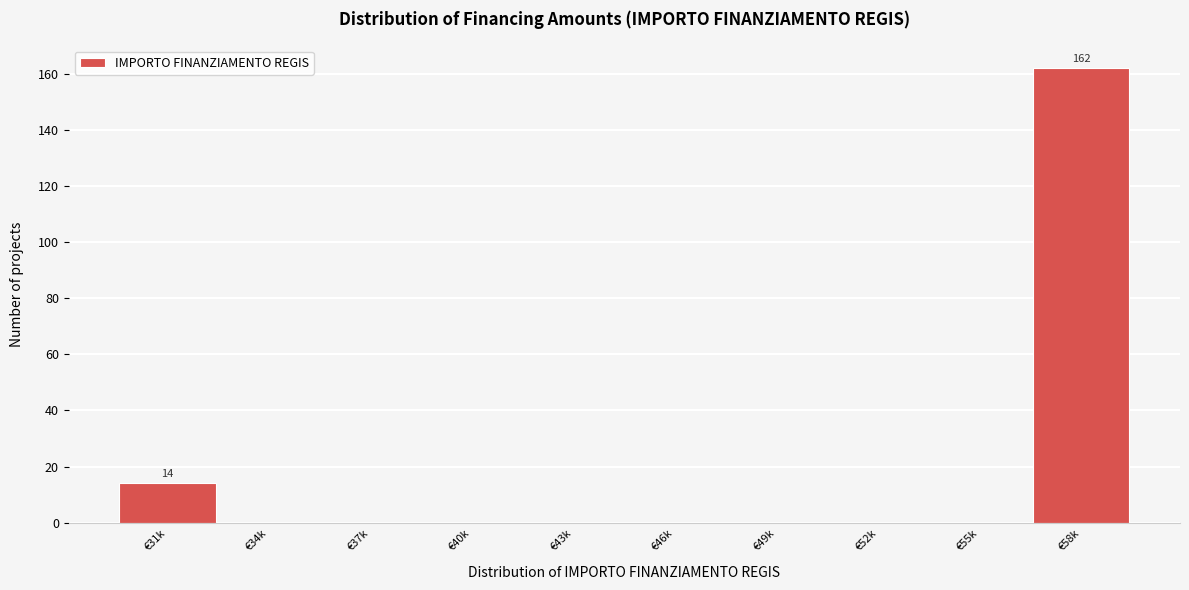

Reading right to left, transcribe all the data shown in this chart.

€58k=162	€55k=0	€52k=0	€49k=0	€46k=0	€43k=0	€40k=0	€37k=0	€34k=0	€31k=14